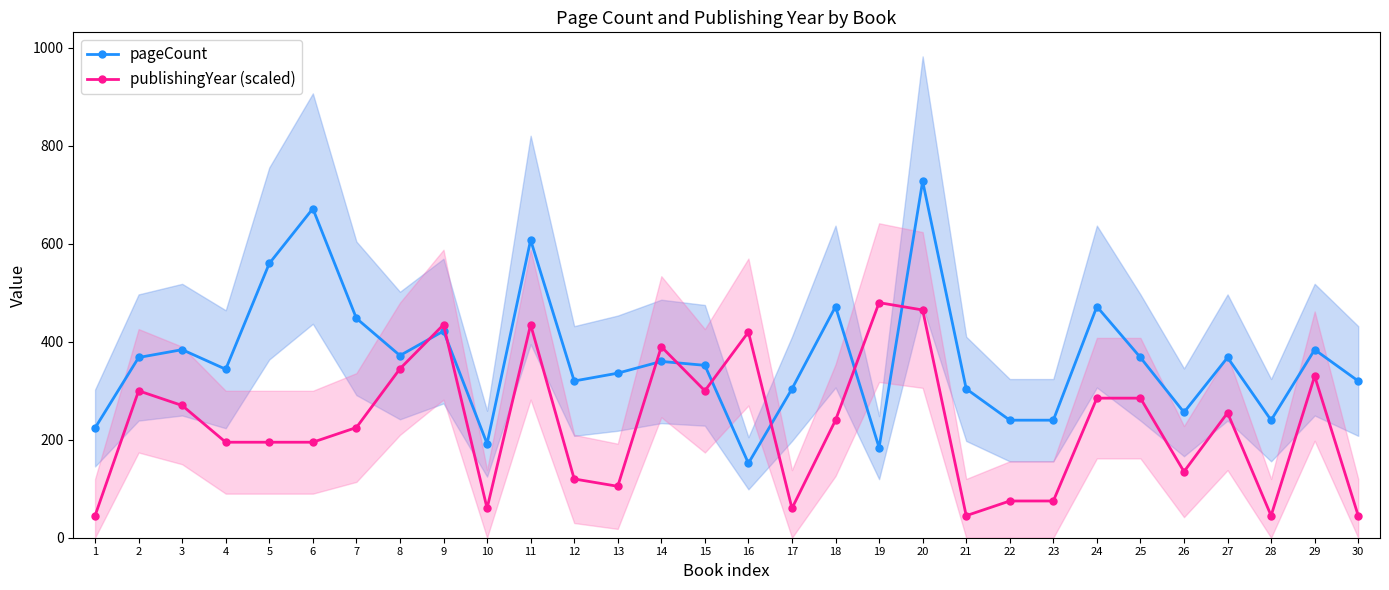

List the series in order of their overall mean, highest first.

pageCount, publishingYear (scaled)